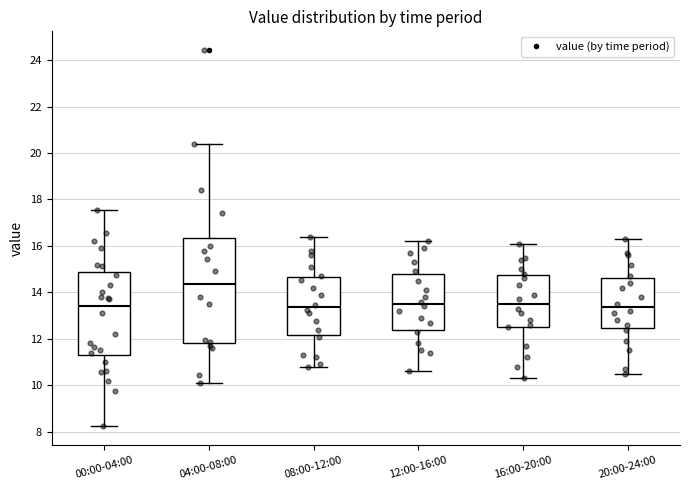

Reading left to right, read every box against the y-axis: the position of its median line, the range the box covers, and the ends of its whiskers. The values are not printed on the chart, so give them approximately, as read against the axis.

00:00-04:00: median 13.4, box 11.4 to 14.8, whiskers 8.2 to 17.6
04:00-08:00: median 14.4, box 11.8 to 16.4, whiskers 10.2 to 20.4
08:00-12:00: median 13.4, box 12.2 to 14.6, whiskers 10.8 to 16.4
12:00-16:00: median 13.6, box 12.4 to 14.8, whiskers 10.6 to 16.2
16:00-20:00: median 13.6, box 12.6 to 14.8, whiskers 10.4 to 16.2
20:00-24:00: median 13.4, box 12.4 to 14.6, whiskers 10.6 to 16.4